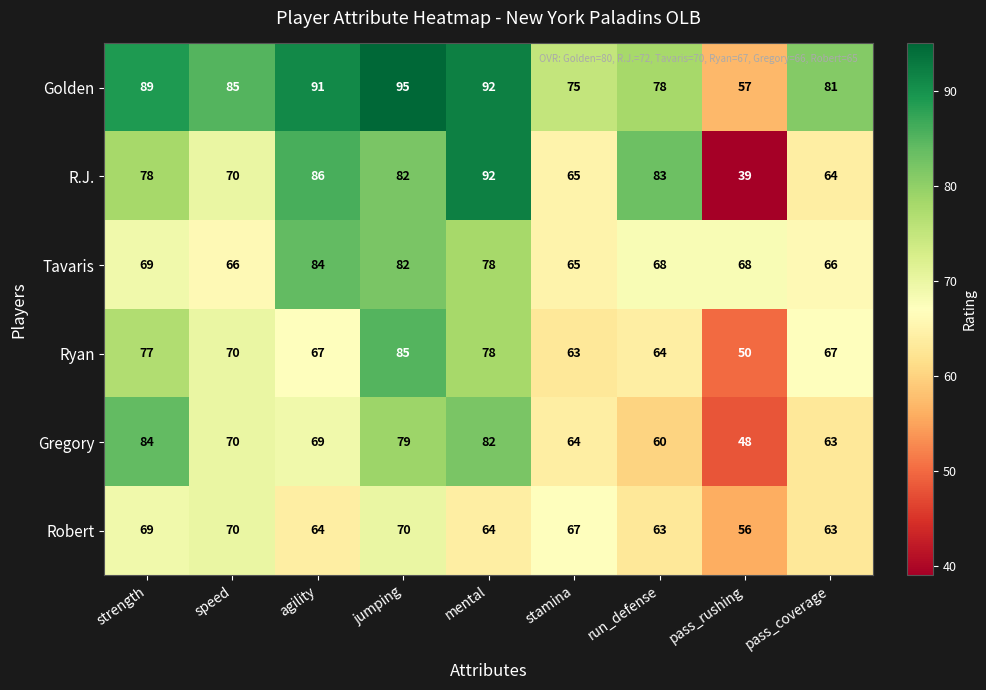

True or false: Ryan has a value of 91 at speed.

False